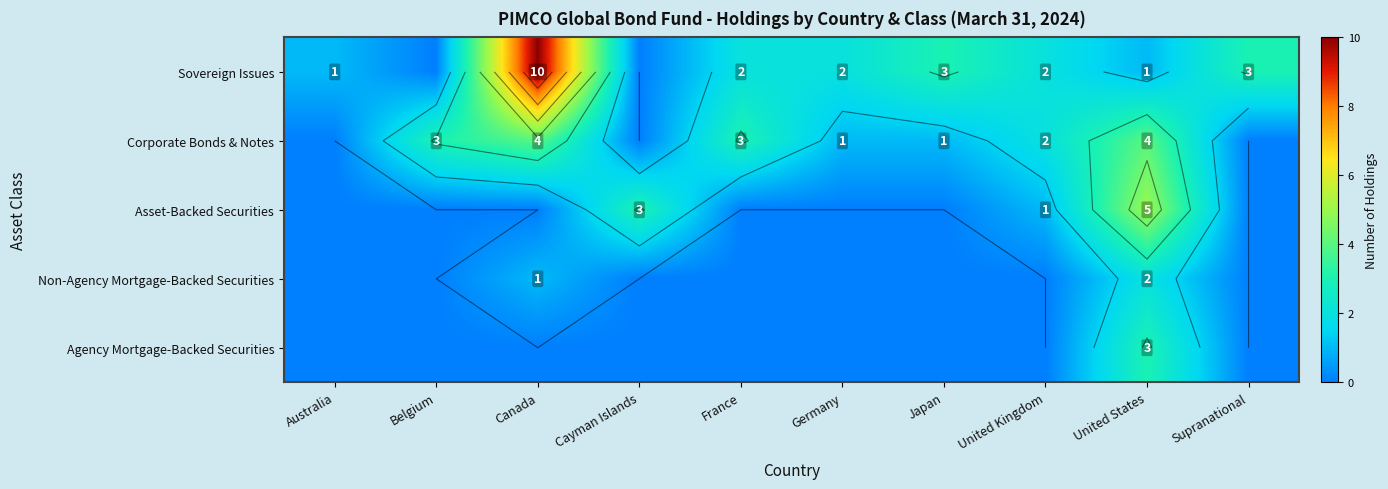

What is the average value of the Asset-Backed Securities series?

1